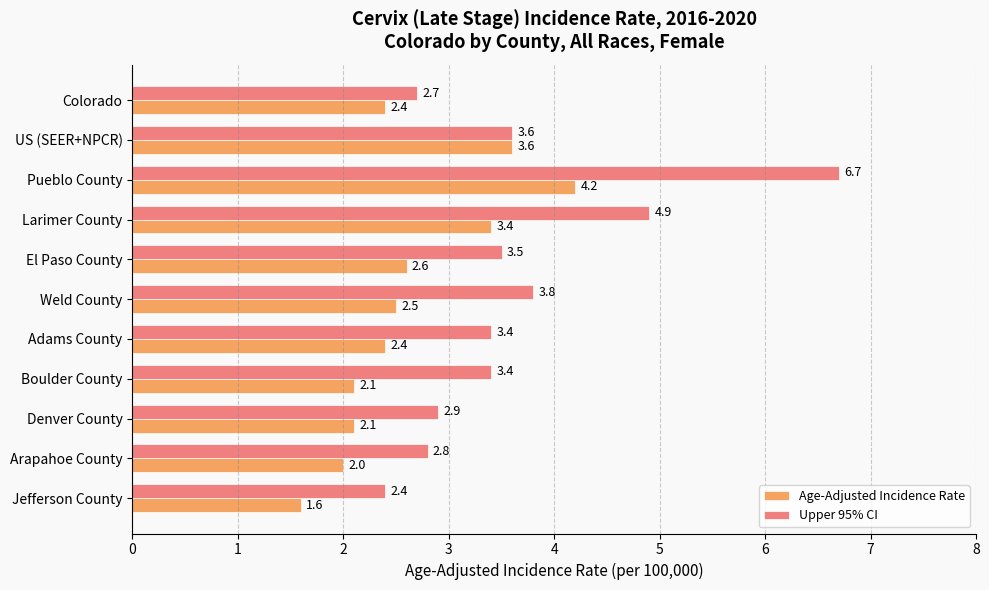

Which series has the largest total across all categories?

Upper 95% CI